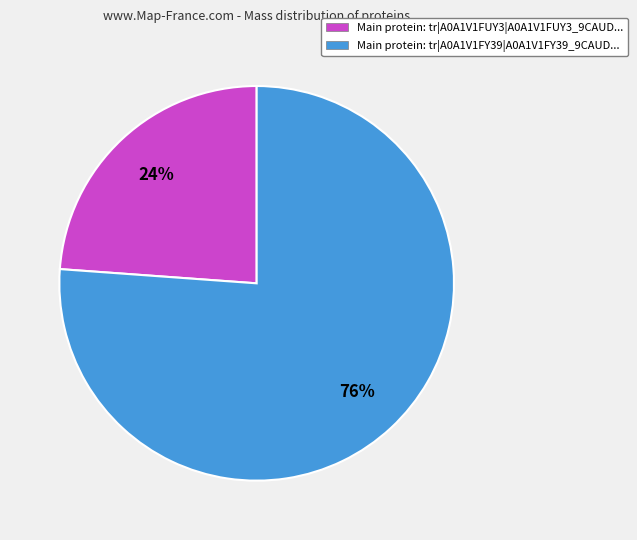

Does any single category account for the majority?

Yes